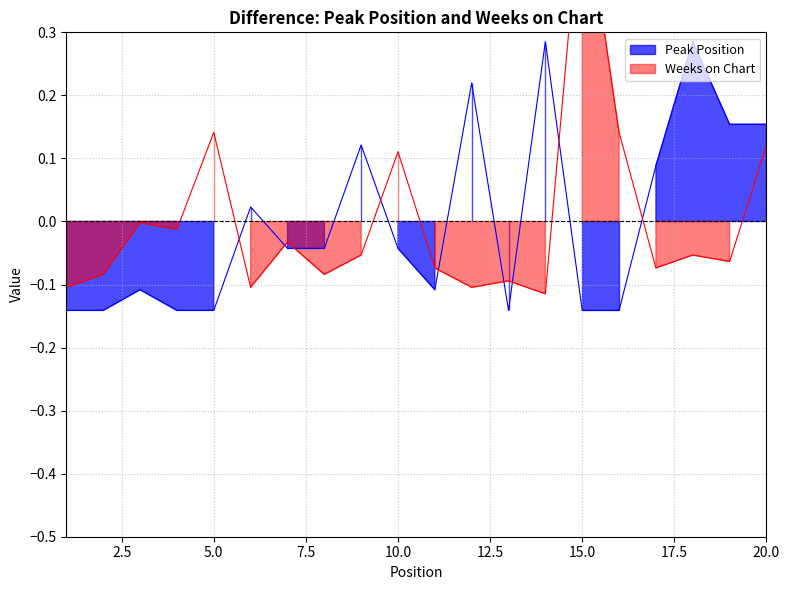

Which series has the largest range (max minus min)?

Weeks on Chart